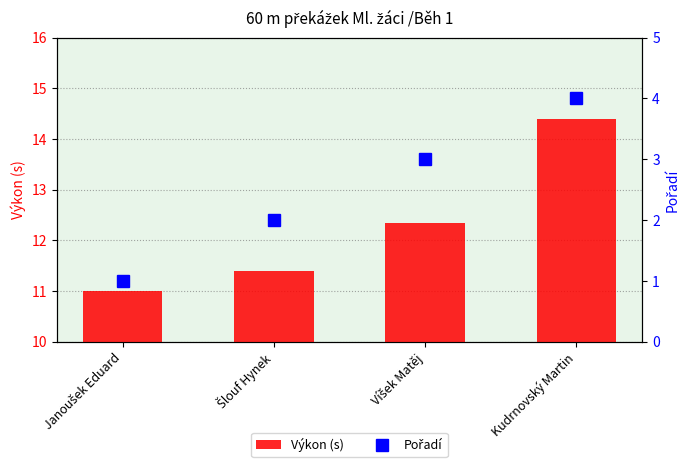

Which series has the largest range (max minus min)?

Výkon (s)